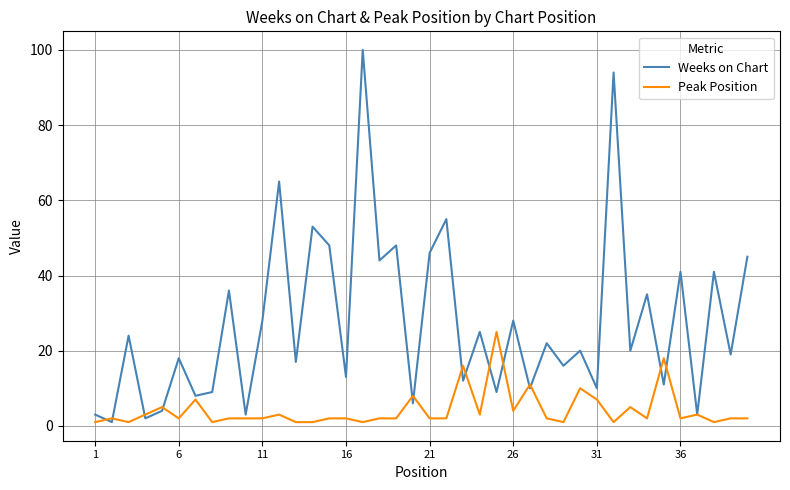

Is this an area chart (filled region under the line)?

No